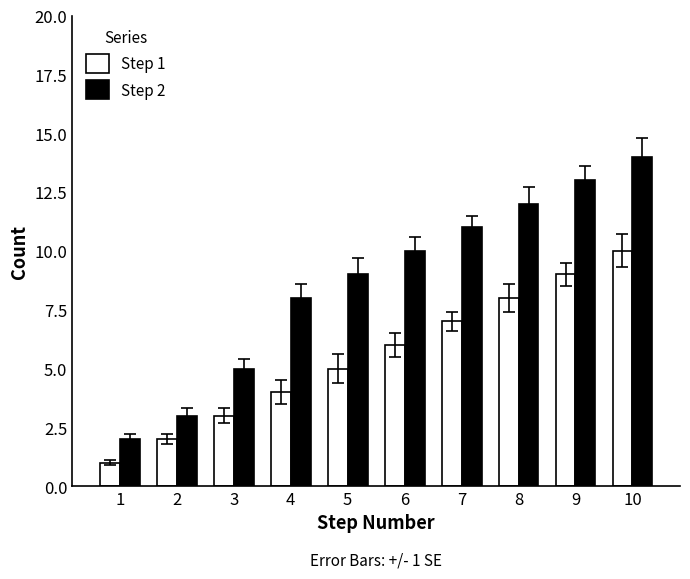

What is the difference between the highest and lowest values at 10?

4